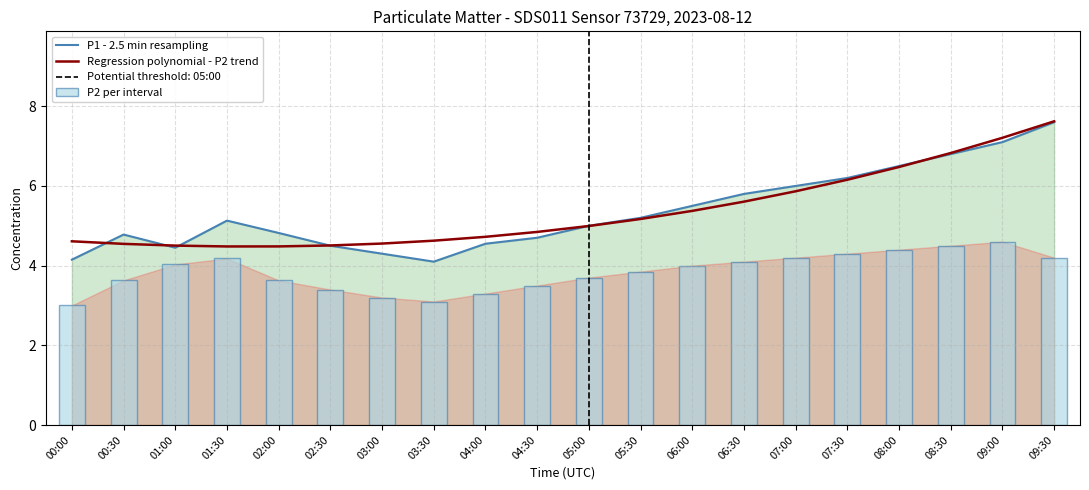

Reading left to right, extract all data points from this chart.

P1 - 2.5 min resampling: 4.2	4.8	4.5	5.1	4.8	4.5	4.3	4.1	4.5	4.7	5.0	5.2	5.5	5.8	6.0	6.2	6.5	6.8	7.1	7.6
Regression polynomial - P2 trend: 4.6	4.5	4.5	4.5	4.5	4.5	4.6	4.6	4.7	4.8	5.0	5.2	5.4	5.6	5.9	6.2	6.5	6.8	7.2	7.6
P2 per interval: 3.0	3.6	4.0	4.2	3.6	3.4	3.2	3.1	3.3	3.5	3.7	3.9	4.0	4.1	4.2	4.3	4.4	4.5	4.6	4.2